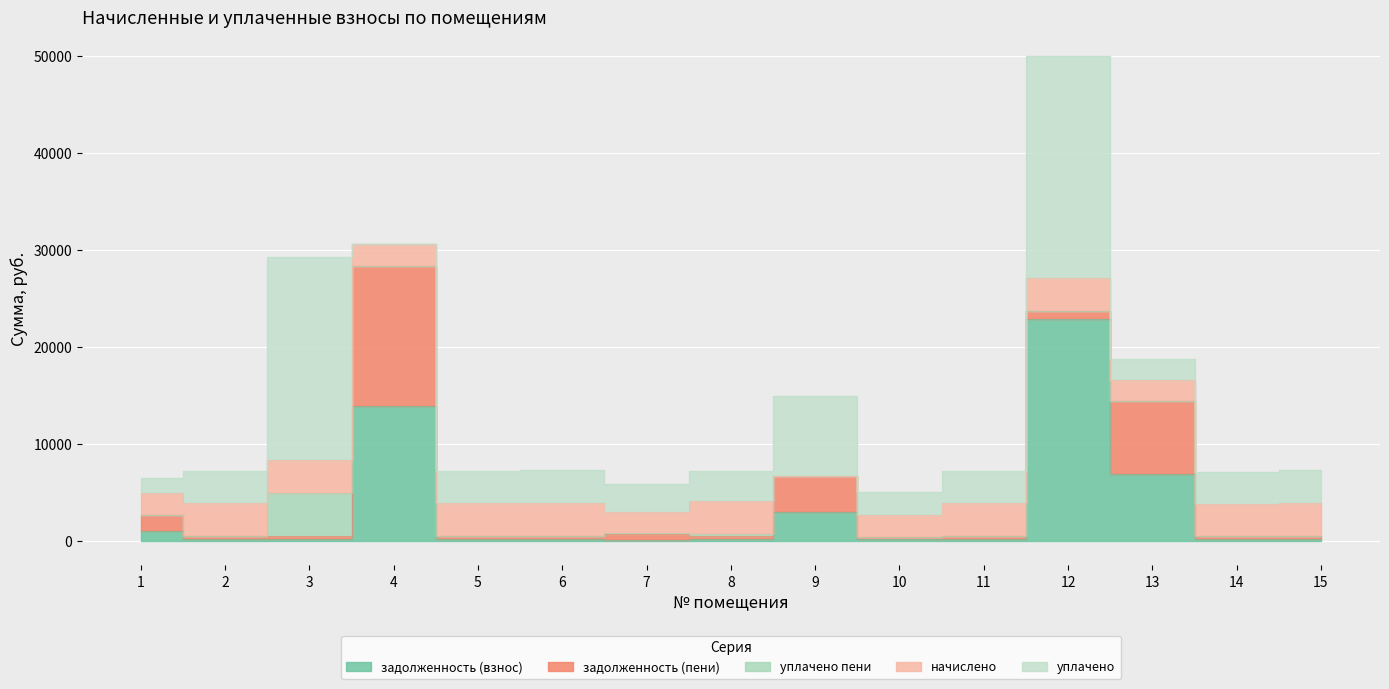

True or false: задолженность (пени) has a value of 180.3 at 2.

False